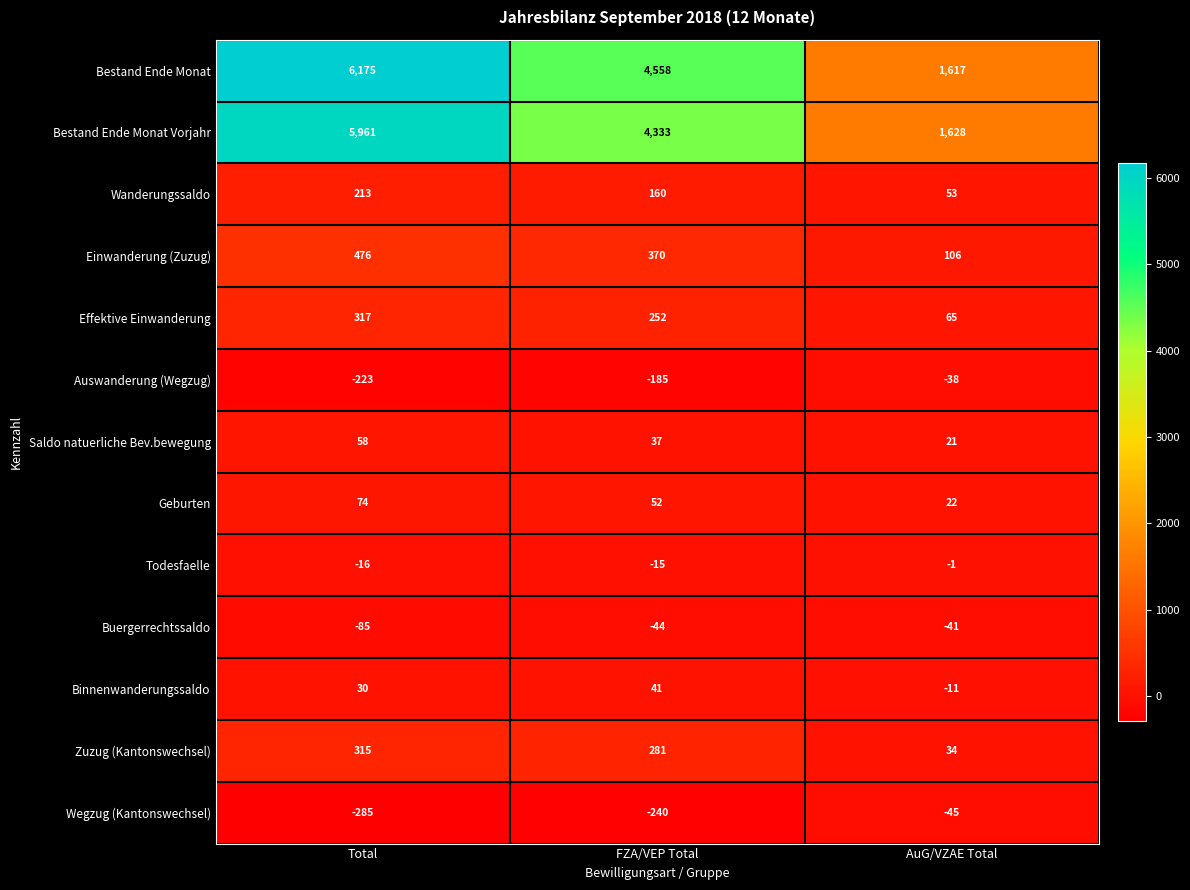

The value of Wegzug (Kantonswechsel) at AuG/VZAE Total is -45. True or false?

True